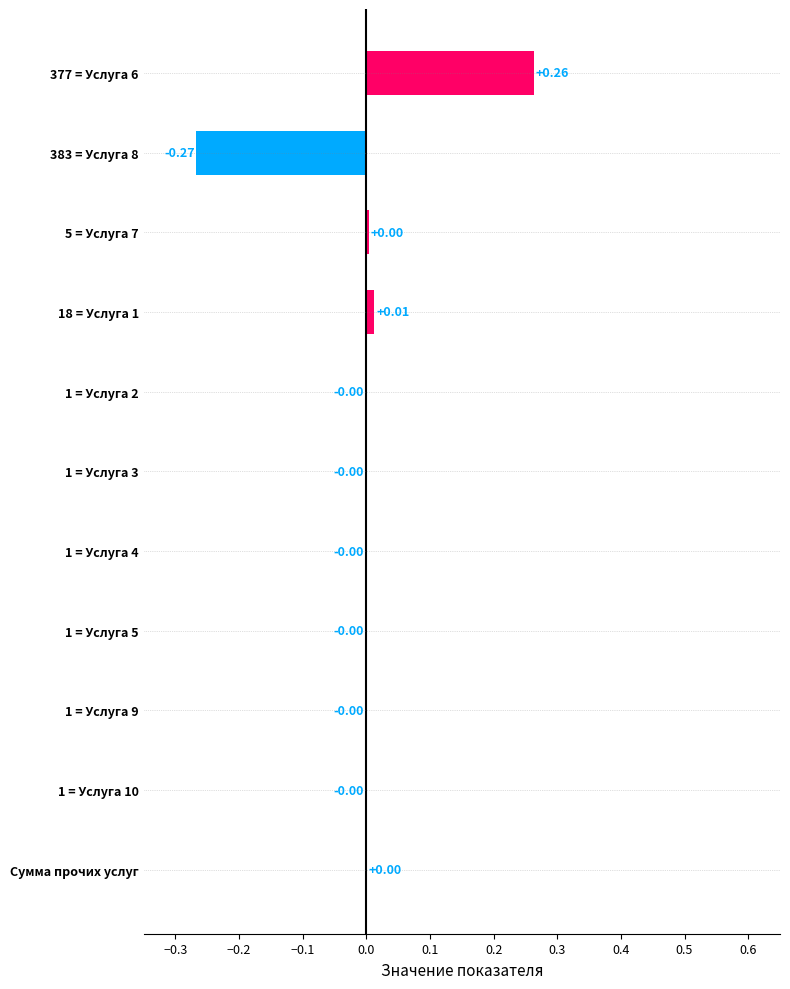

What is the change in value from 5 = Услуга 7 to 377 = Услуга 6?

+0.3